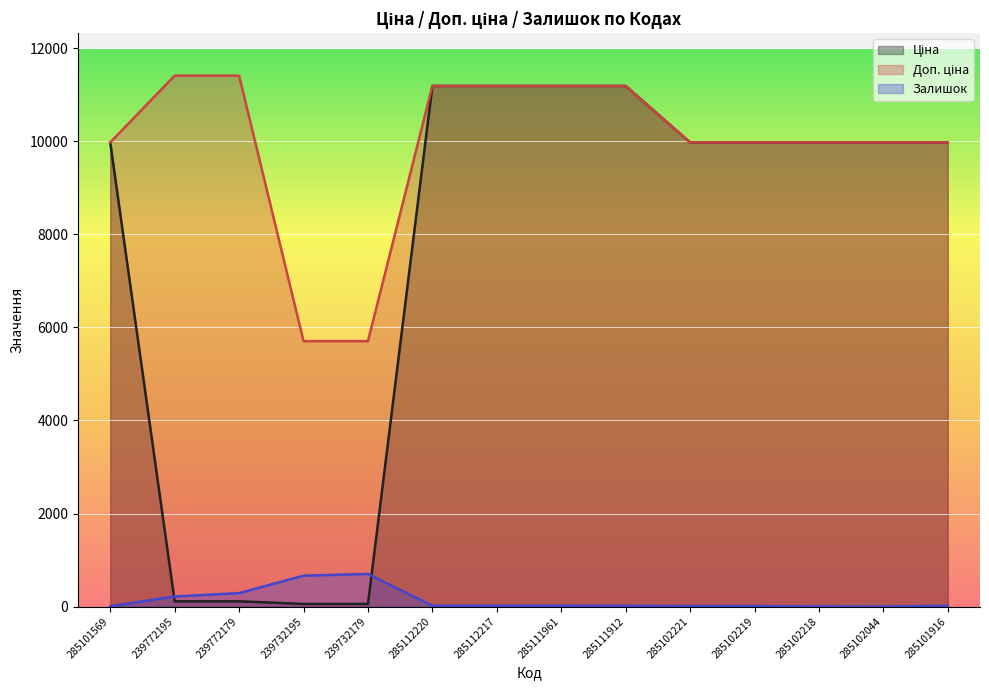

What is the label of the 6th point from the left?

285112220